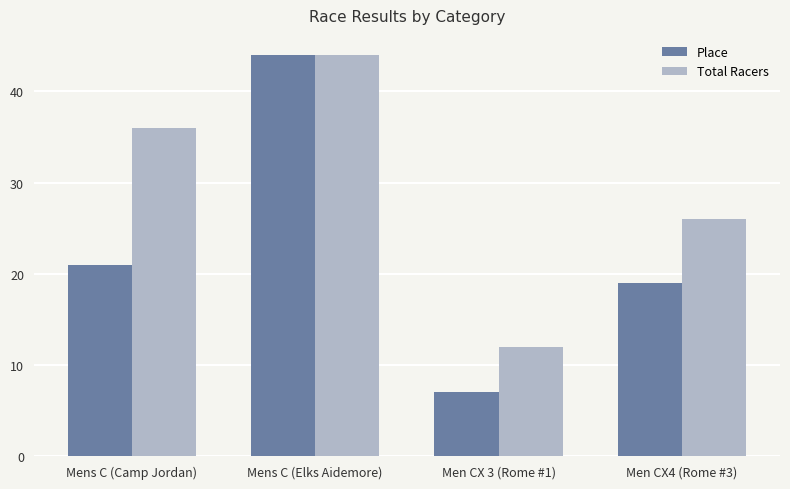

What is the label of the 3rd bar from the left?

Men CX 3 (Rome #1)